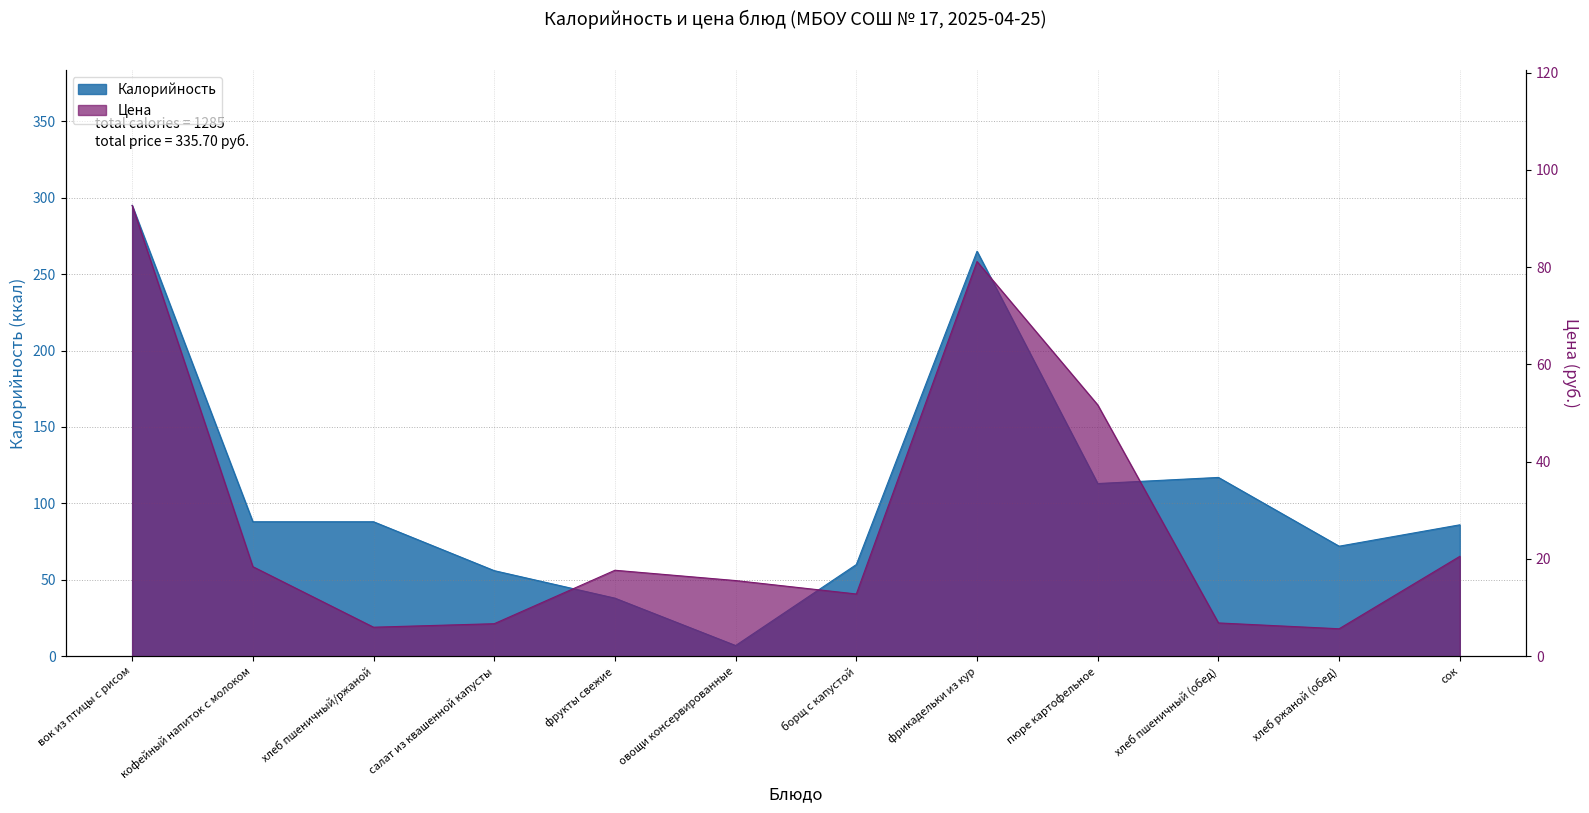

What is the difference between the highest and lowest values at хлеб пшеничный/ржаной?

82.0